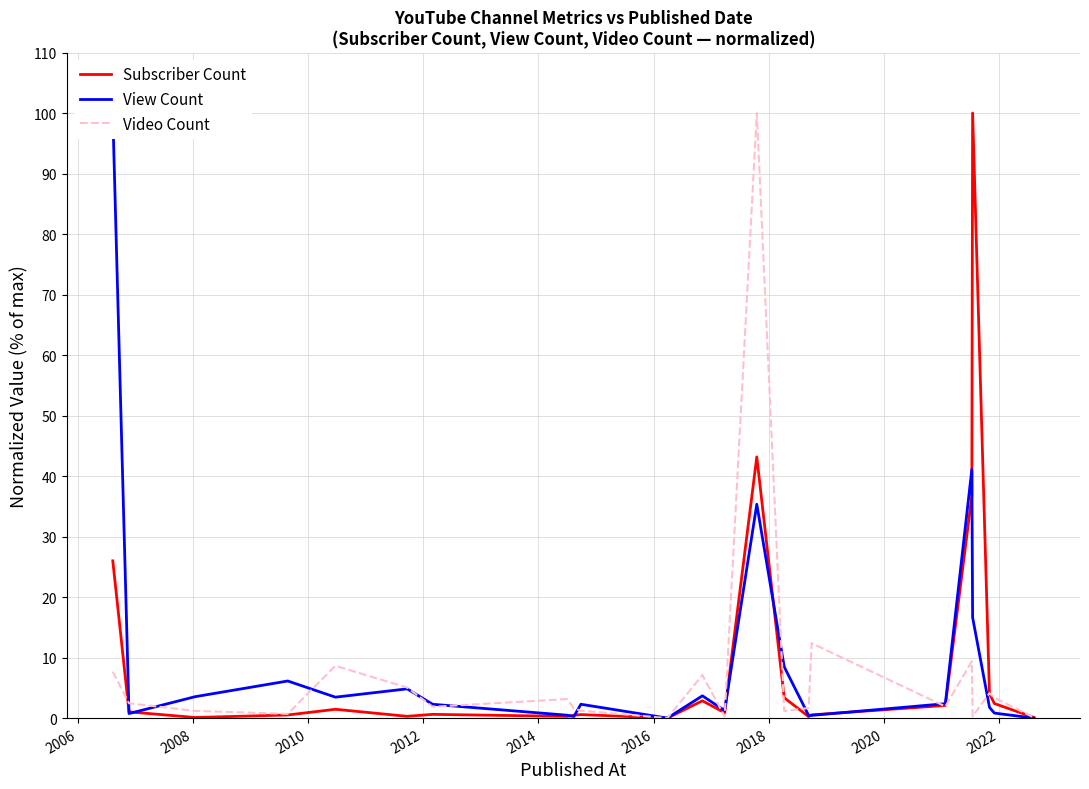

What is the highest value of the Subscriber Count series?

100.0